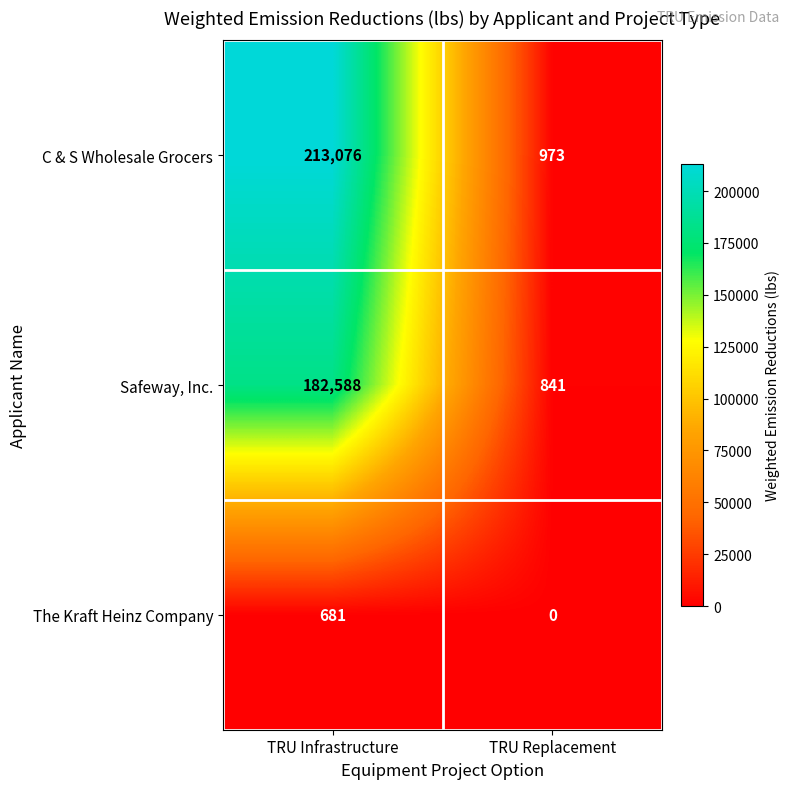

Between TRU Infrastructure and TRU Replacement, which series saw the biggest shift?

C & S Wholesale Grocers